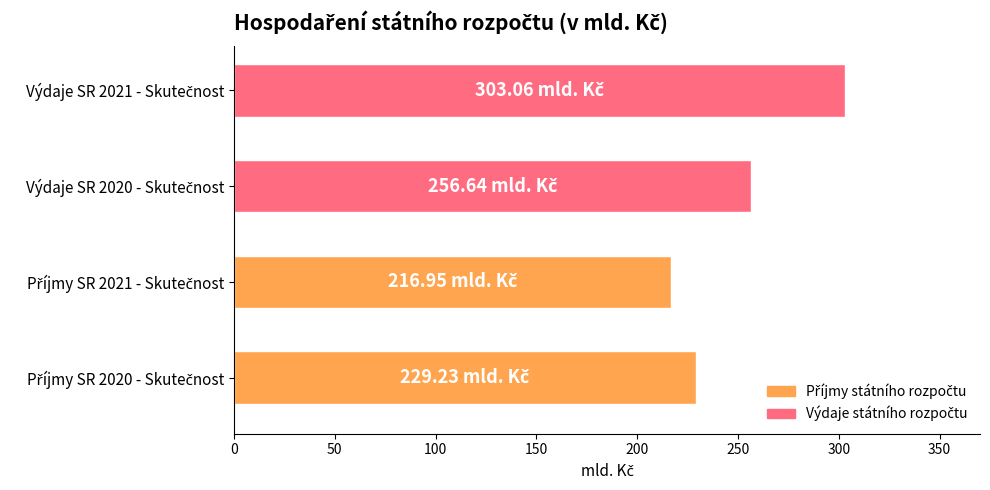

What is the sum of all values?

1005.9